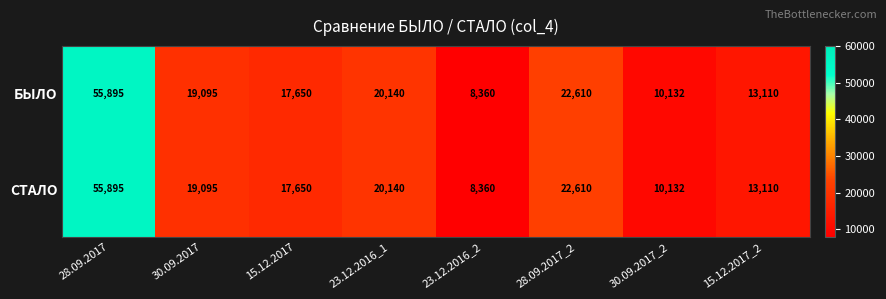

Reading right to left, transcribe all the data shown in this chart.

БЫЛО: 15.12.2017_2=13110	30.09.2017_2=10132	28.09.2017_2=22610	23.12.2016_2=8360	23.12.2016_1=20140	15.12.2017=17650	30.09.2017=19095	28.09.2017=55895
СТАЛО: 15.12.2017_2=13110	30.09.2017_2=10132	28.09.2017_2=22610	23.12.2016_2=8360	23.12.2016_1=20140	15.12.2017=17650	30.09.2017=19095	28.09.2017=55895